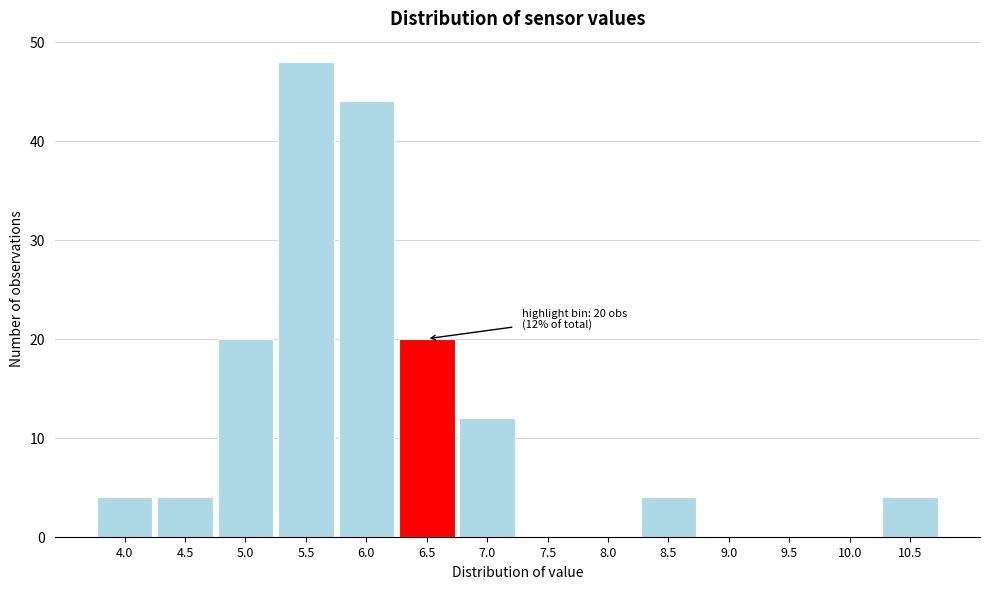

Reading left to right, what are all the values shown in this chart?

4.0=4	4.5=4	5.0=20	5.5=48	6.0=44	6.5=20	7.0=12	7.5=0	8.0=0	8.5=4	9.0=0	9.5=0	10.0=0	10.5=4